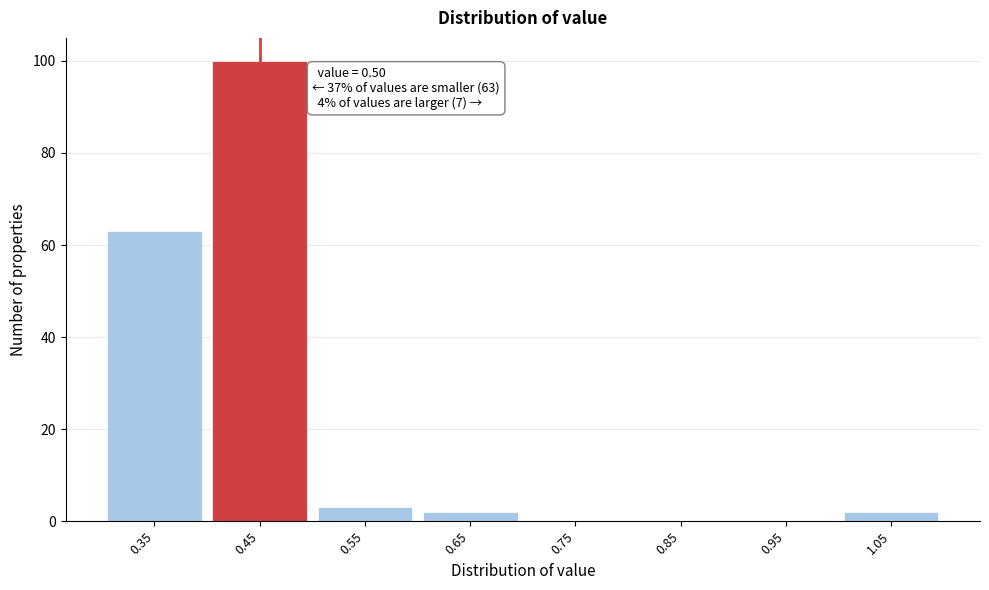

Reading right to left, what are all the values shown in this chart?

1.05=2	0.95=0	0.85=0	0.75=0	0.65=2	0.55=3	0.45=100	0.35=63